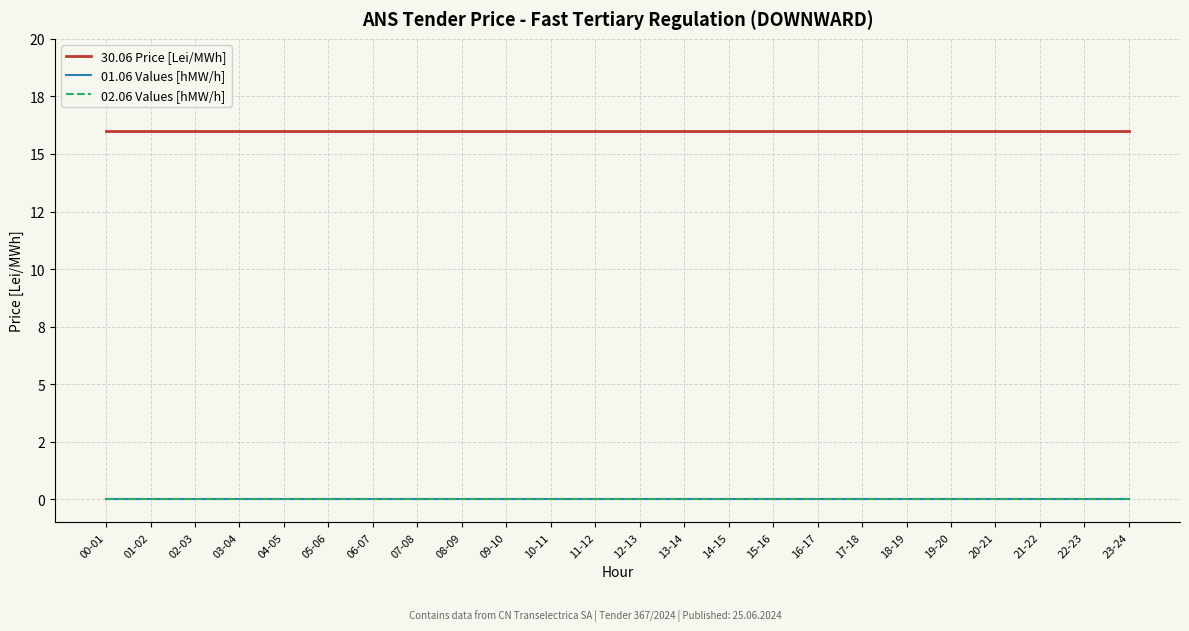

Does the chart have visible grid lines?

Yes